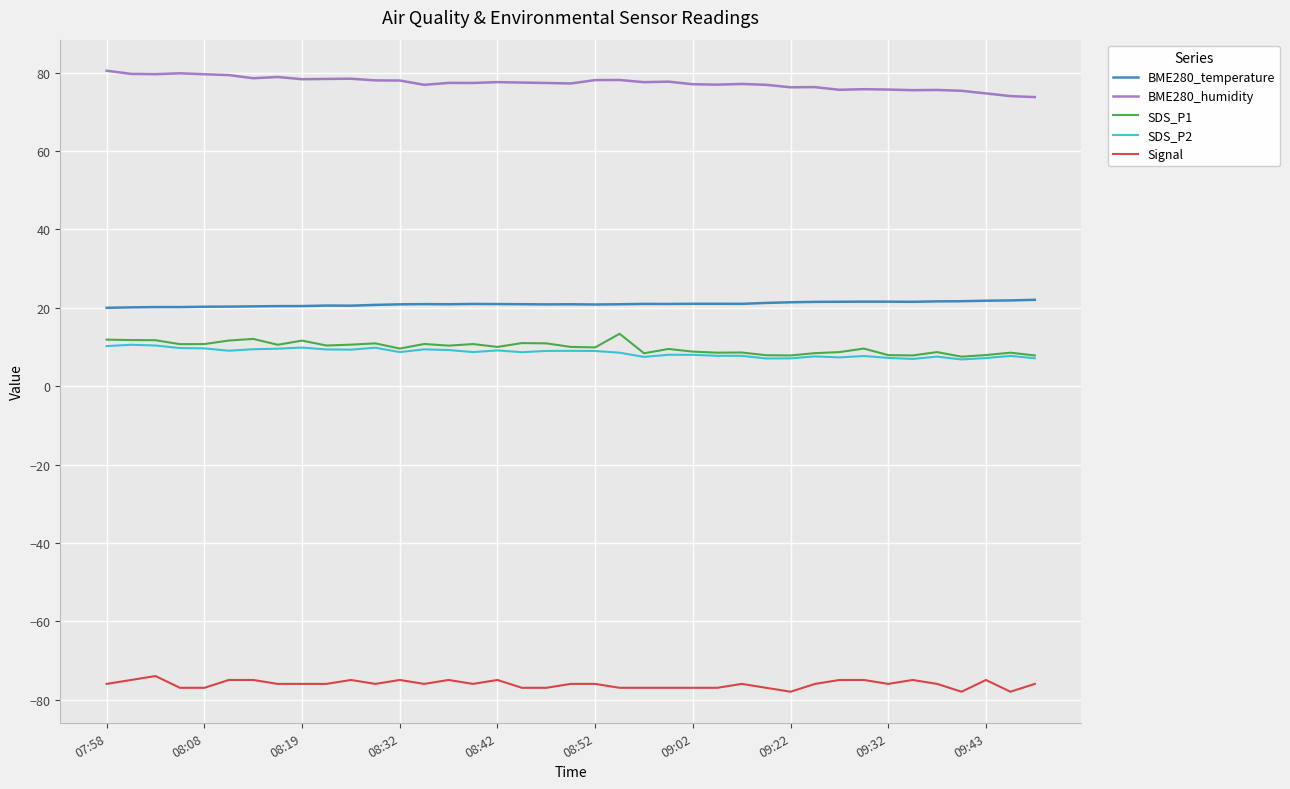

Does the chart have visible grid lines?

Yes